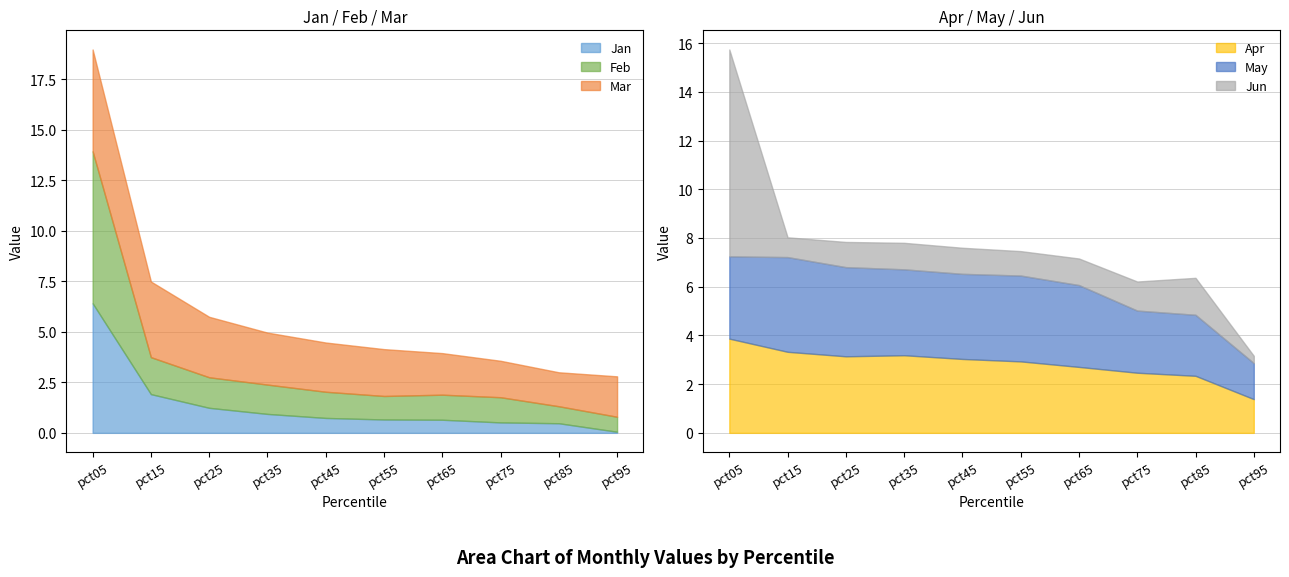

Between pct65 and pct05, which is larger?

pct05